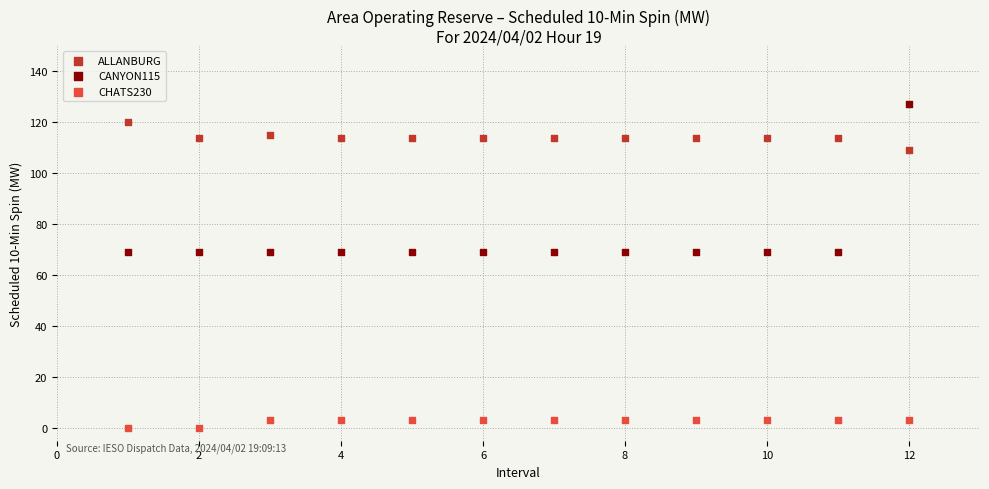

Which series reaches the maximum Y coordinate?

CANYON115